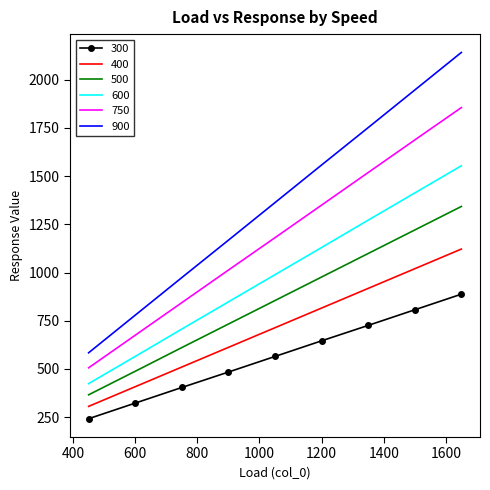

List the series in order of their overall mean, highest first.

900, 750, 600, 500, 400, 300